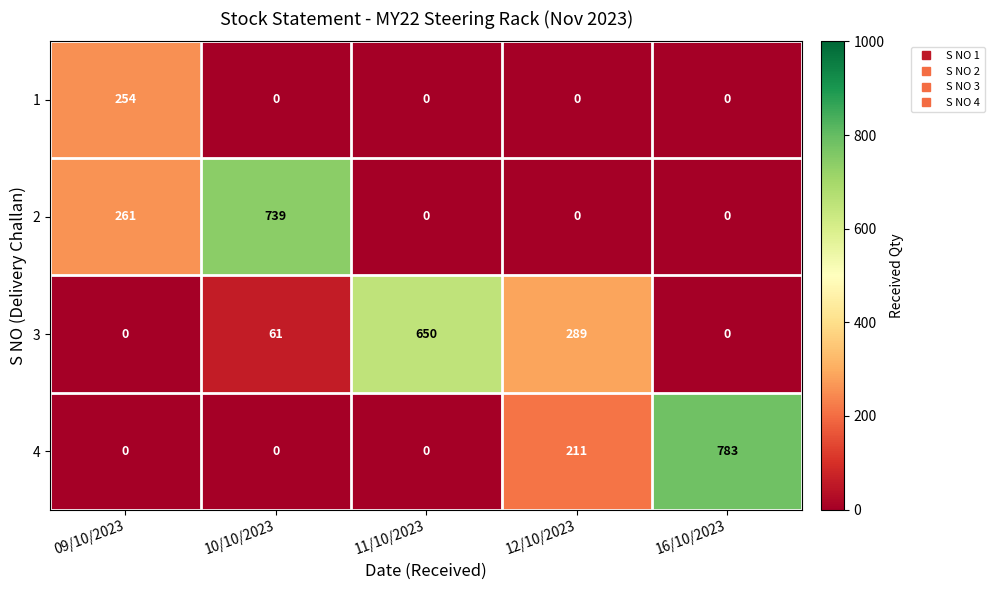

What is the sum of all 3 values?

1000